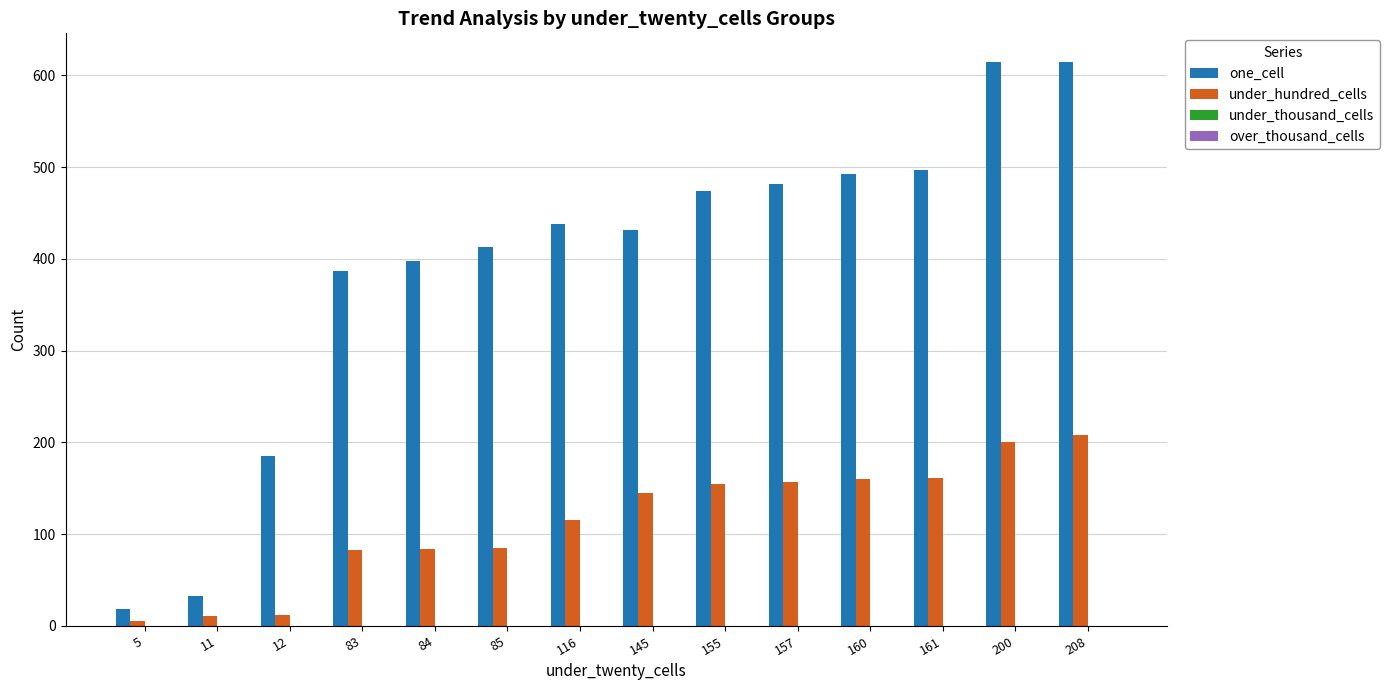

Which series has the largest range (max minus min)?

one_cell